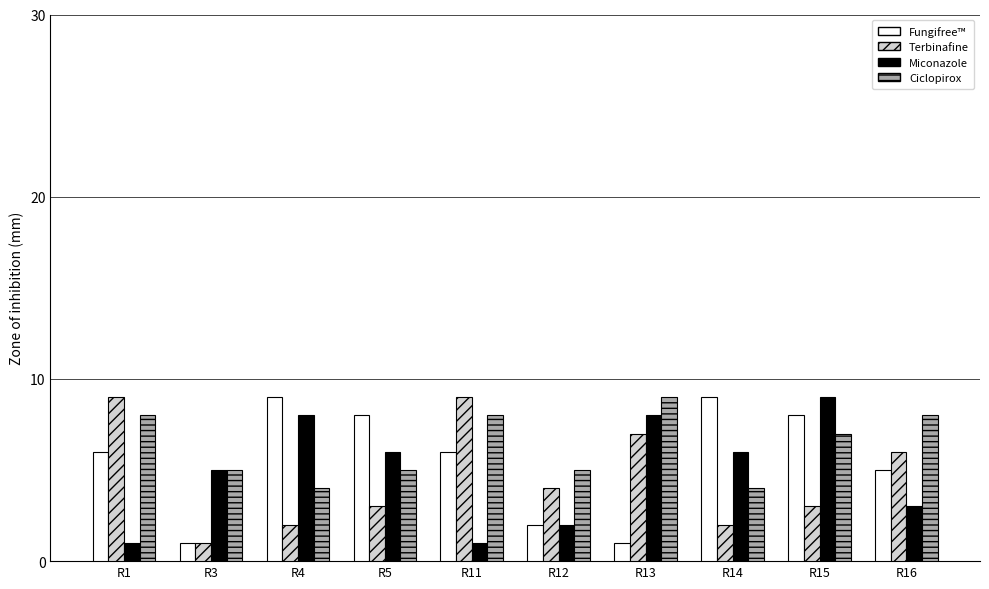

Which series changed the most between R3 and R11?

Terbinafine